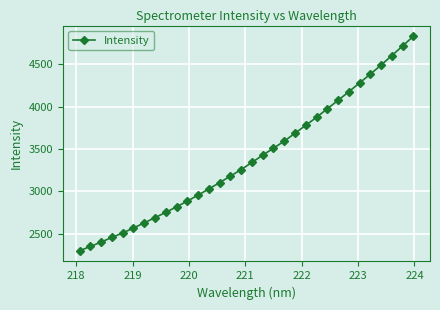

What is the value of the 20th point from the left?

3592.7